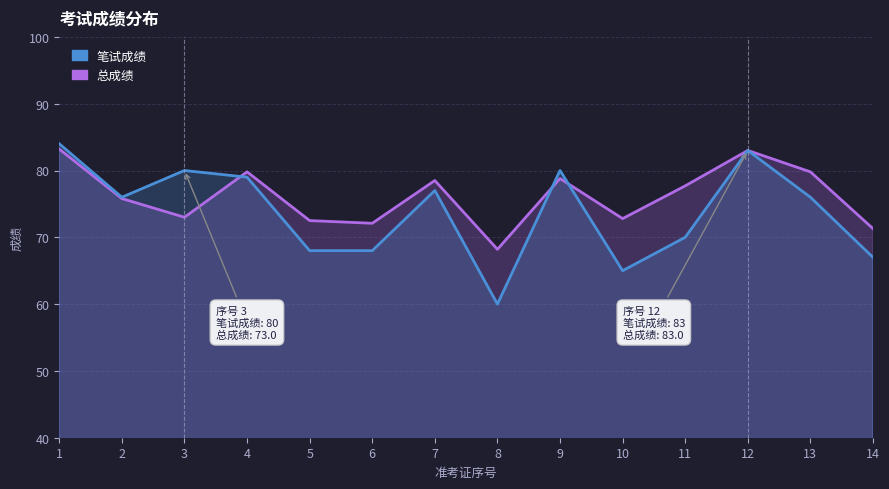

Reading left to right, what are all the values shown in this chart?

笔试成绩: 1=84.0	2=76.0	3=80.0	4=79.0	5=68.0	6=68.0	7=77.0	8=60.0	9=80.0	10=65.0	11=70.0	12=83.0	13=76.0	14=67.0
总成绩: 1=83.2	2=75.8	3=73.0	4=79.8	5=72.5	6=72.1	7=78.5	8=68.2	9=78.8	10=72.8	11=77.7	12=83.0	13=79.8	14=71.3